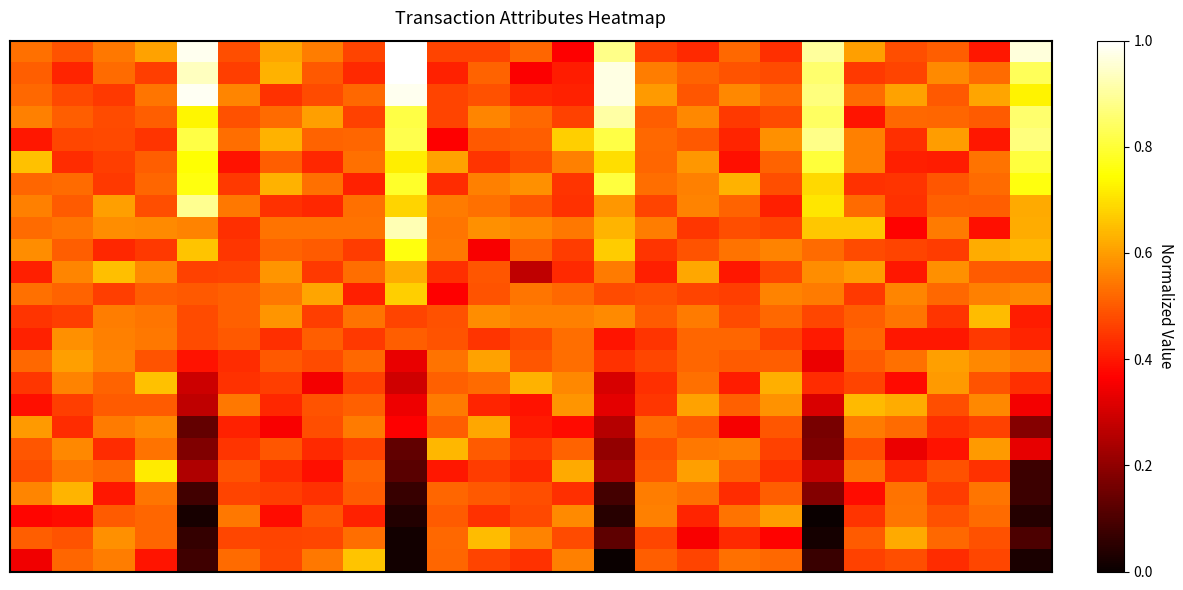

What is the maximum value shown in the chart?

1.0